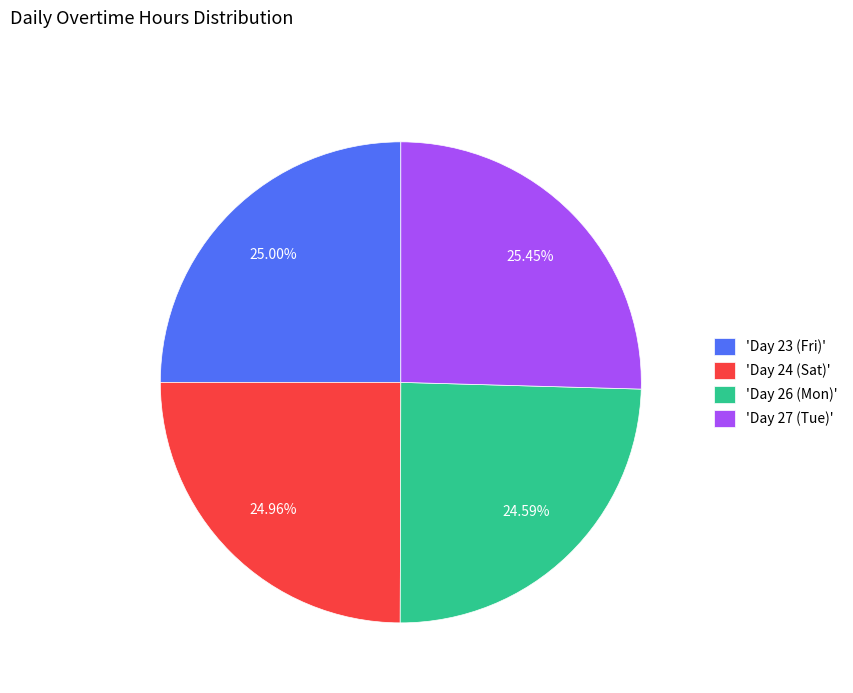

Which has a higher value, 'Day 27 (Tue)' or 'Day 26 (Mon)'?

'Day 27 (Tue)'